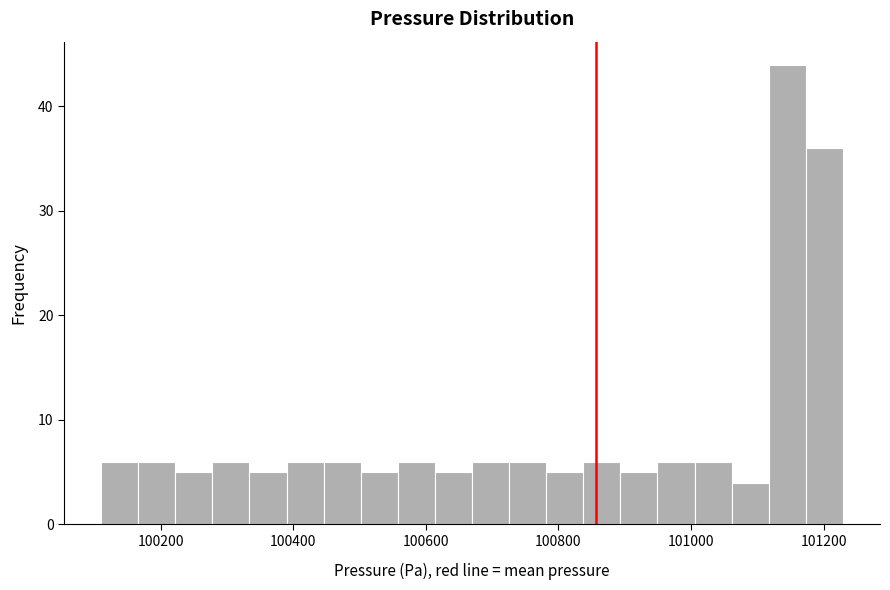

Read against the x-axis, roughly where is the centre of the tallest bar?

101140